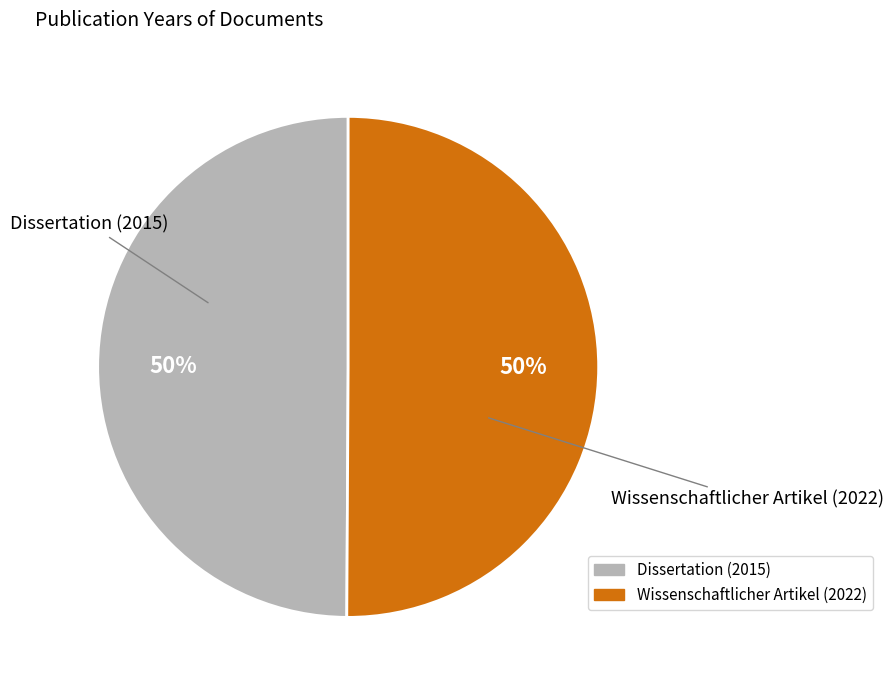

Combined, do Wissenschaftlicher Artikel (2022) and Dissertation (2015) account for over 50%?

Yes